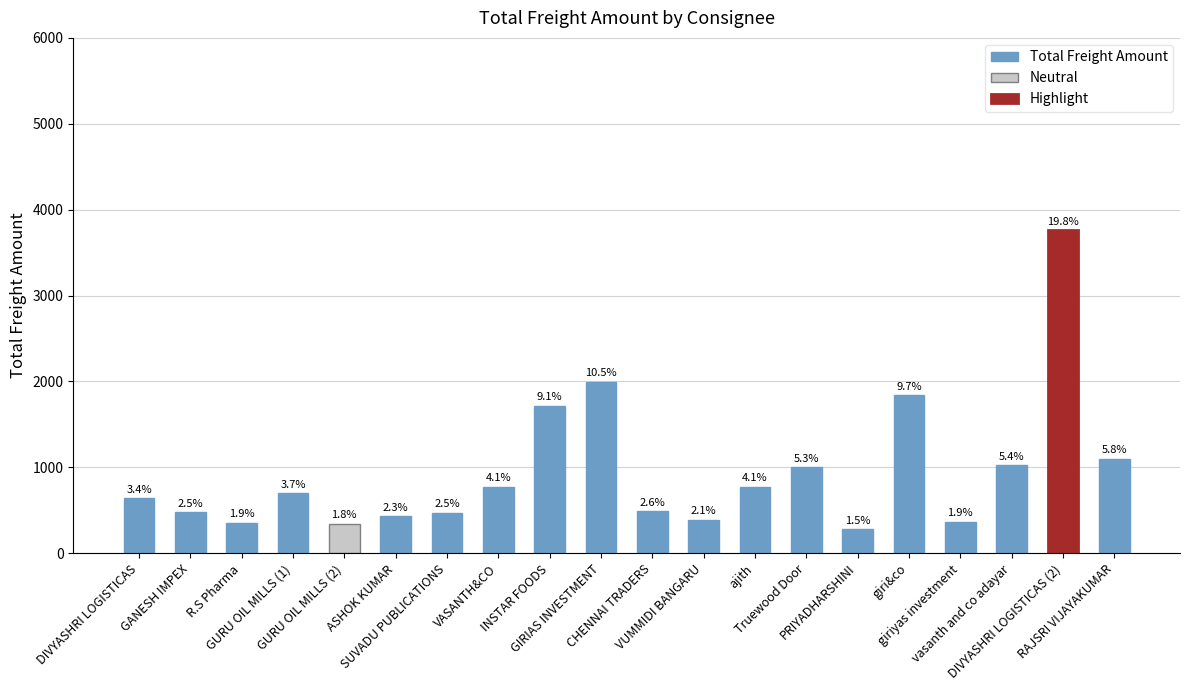

The value at GIRIAS INVESTMENT is 1052. True or false?

False